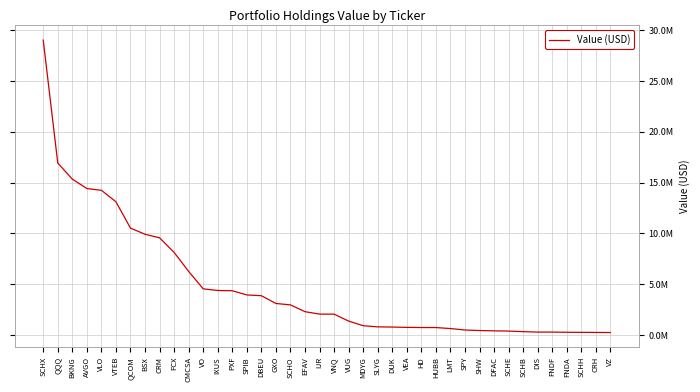

What is the approximate value at DIS, to the nearest 10?

298480